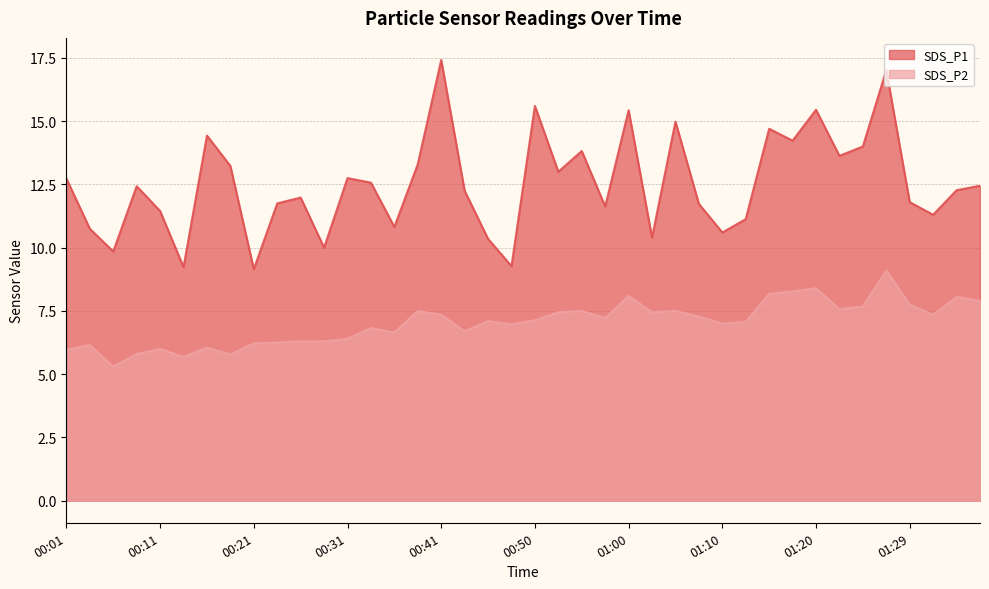

At which category does SDS_P1 reach its first local peak?

00:09